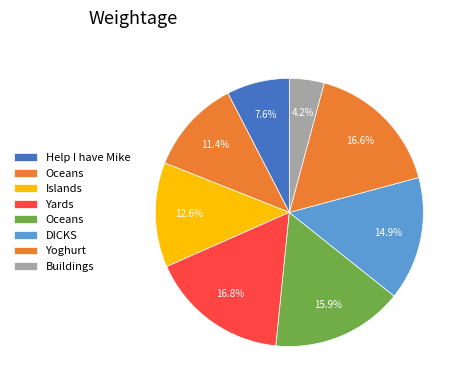

Count the number of slices in the pie.

8